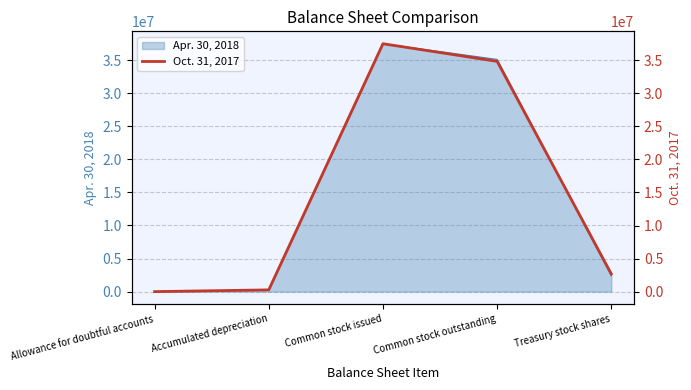

What is the label of the 5th point from the left?

Treasury stock shares